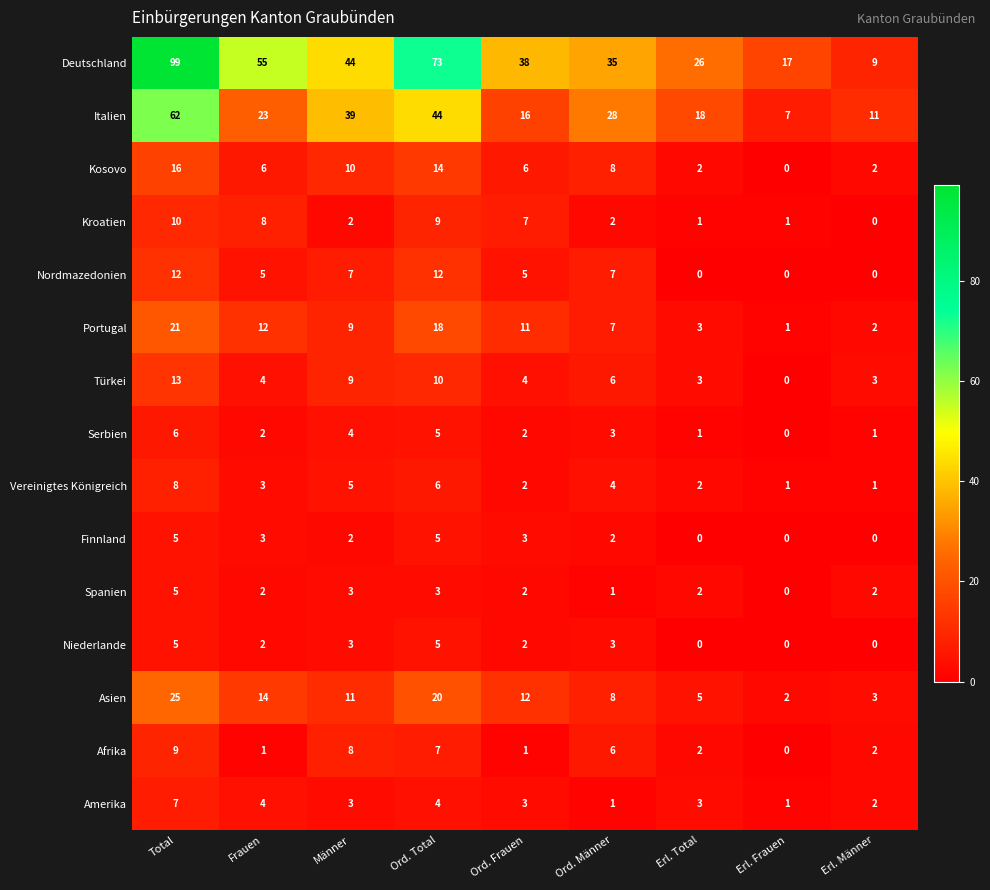

What is the difference between the maximum and second lowest values in the Türkei series?

10